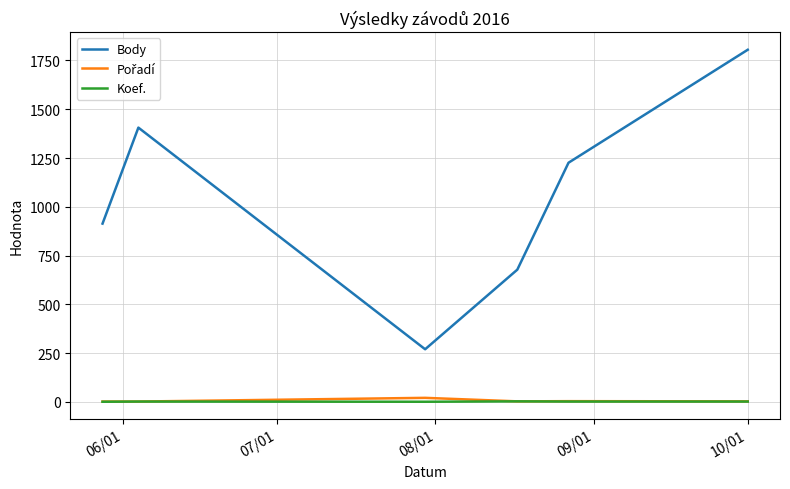

True or false: Body and Koef. cross at least once.

False